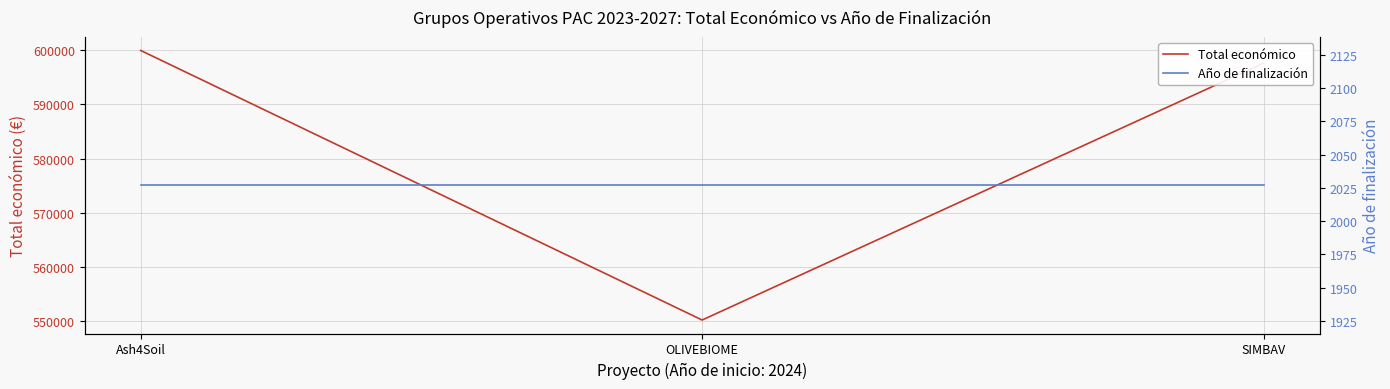

Rank the series by their maximum value, from highest to lowest.

Total económico, Año de finalización